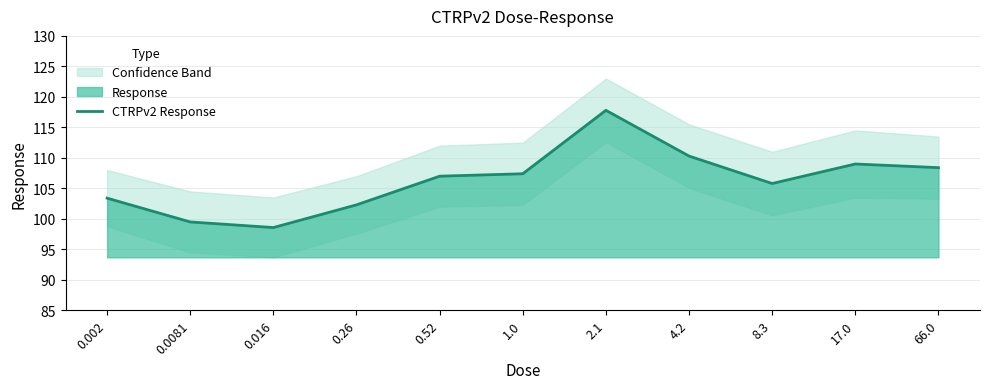

Reading left to right, list all the values displayed in this chart.

103.4	99.5	98.6	102.3	107.0	107.4	117.8	110.3	105.8	109.0	108.4